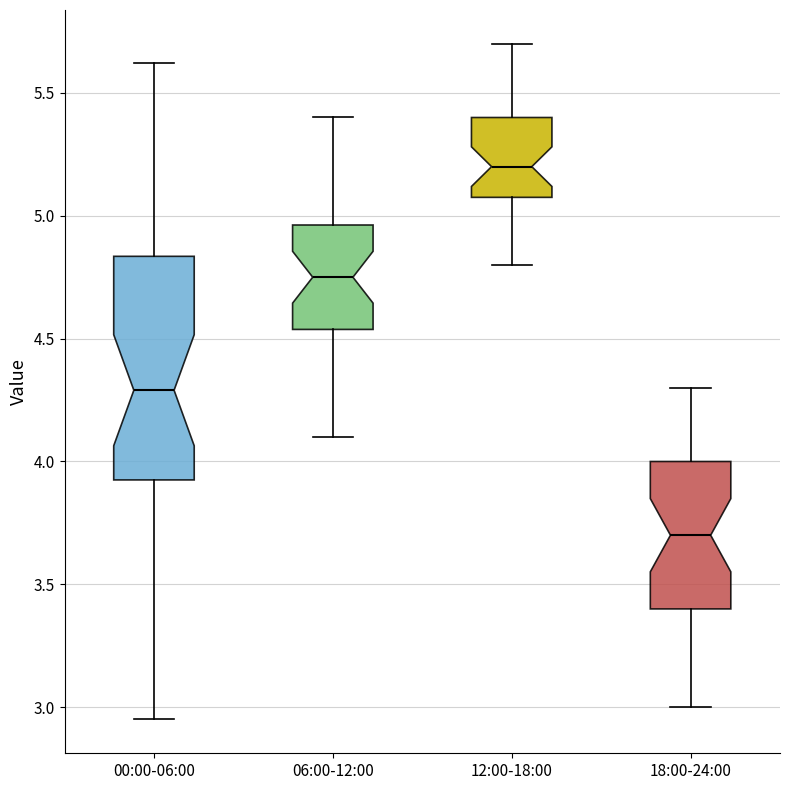

Reading left to right, transcribe this box plot: for each box, give where its median line is, the range the box spans, and where its two whiskers end, as read against the y-axis. The values are not printed on the chart, so give them approximately, as read against the axis.

00:00-06:00: median 4.30, box 3.95 to 4.85, whiskers 2.95 to 5.60
06:00-12:00: median 4.75, box 4.55 to 4.95, whiskers 4.10 to 5.40
12:00-18:00: median 5.20, box 5.10 to 5.40, whiskers 4.80 to 5.70
18:00-24:00: median 3.70, box 3.40 to 4.00, whiskers 3.00 to 4.30